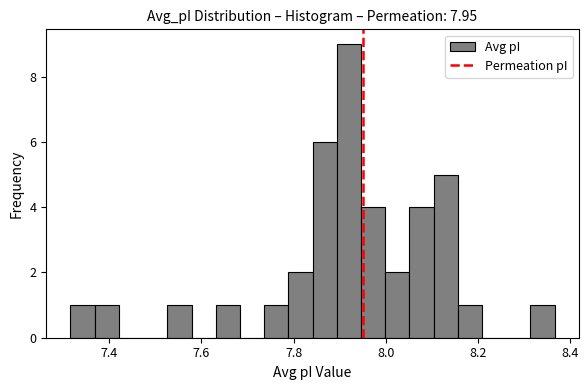

Read against the x-axis, roughly where is the centre of the tallest bar?

7.92